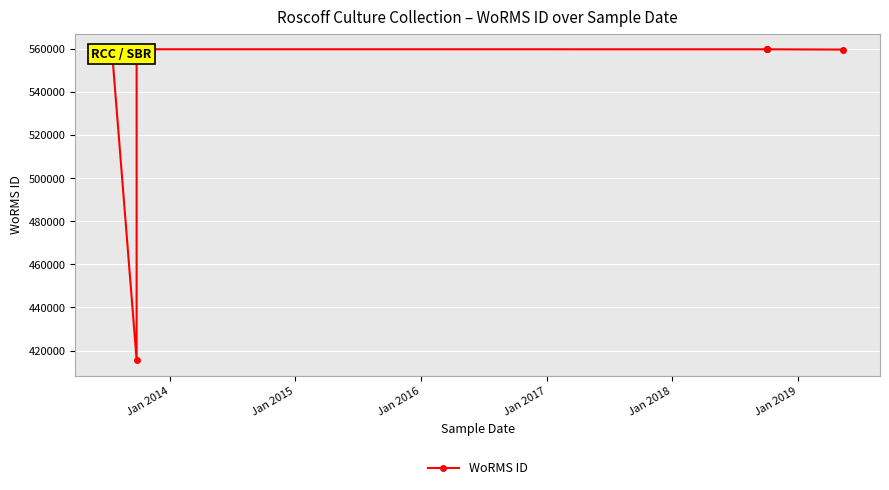

What is the sum of the values at Jan 2016 and Jan 2019?

1119497